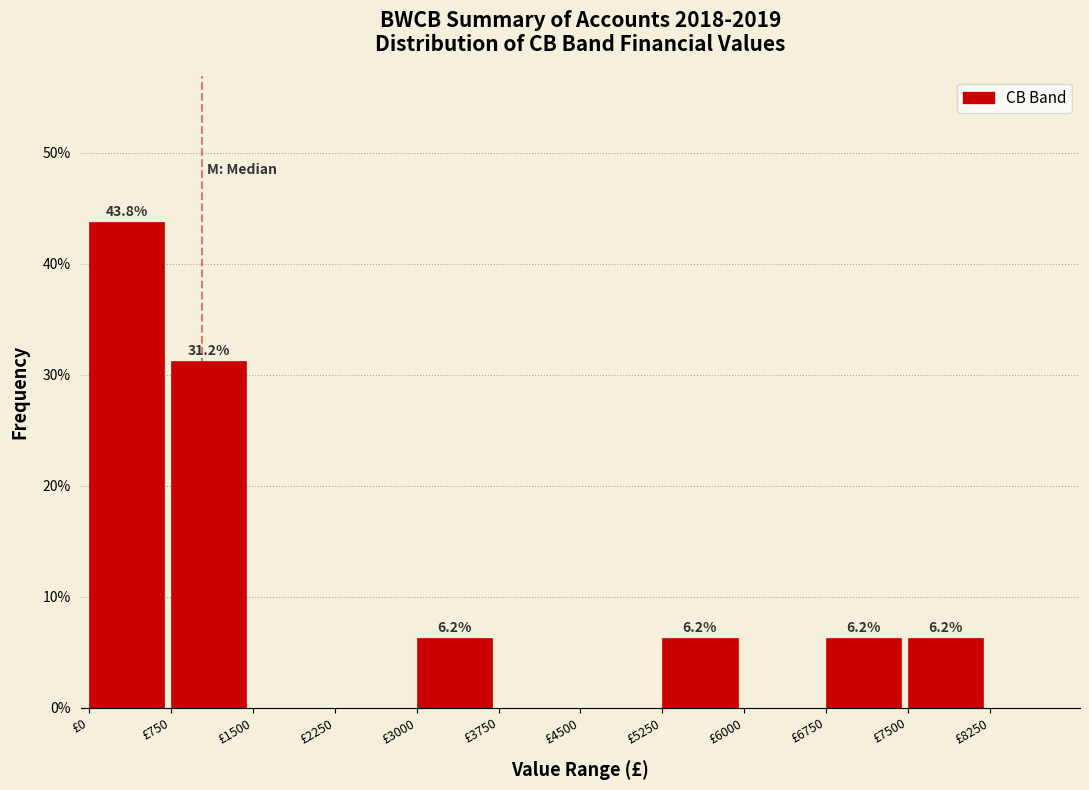

Which range on the x-axis has the tallest bar?

0 to 750